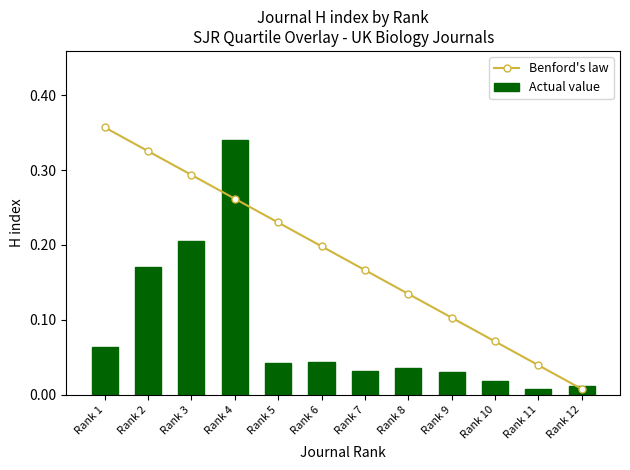

What are all the series names shown in the legend?

Benford's law, Actual value